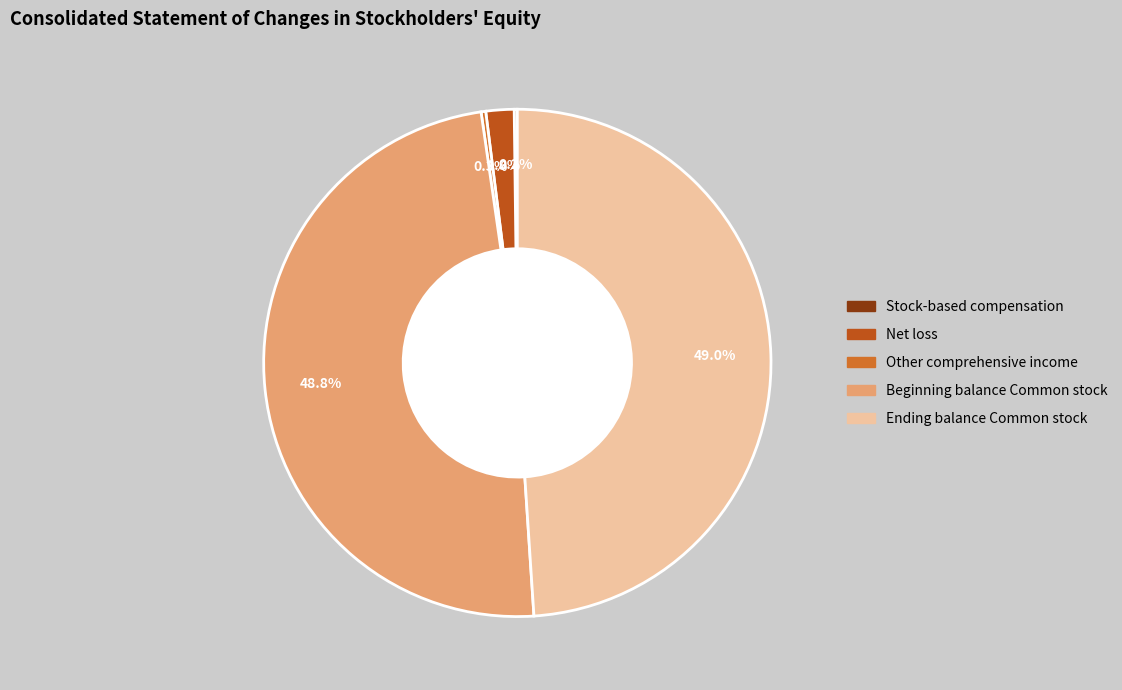

To the nearest percent, what percentage of the pie is Beginning balance Common stock?

49%